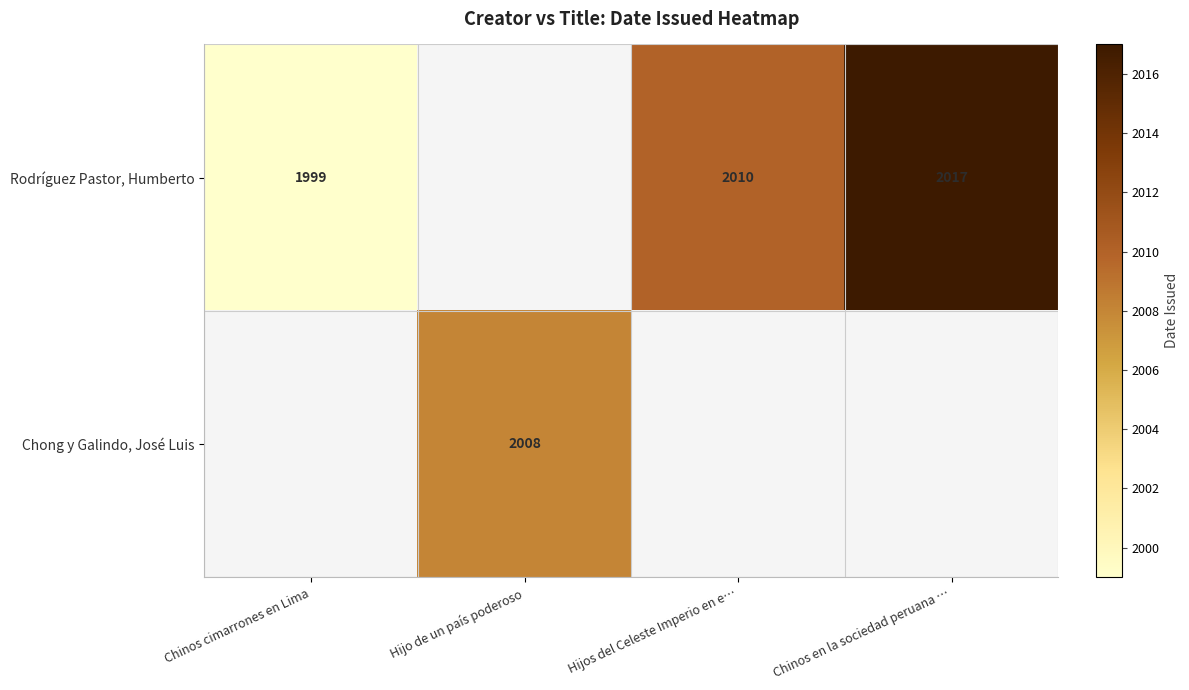

True or false: Rodríguez Pastor, Humberto has a value of 2017 at Chinos en la sociedad peruana ….

True